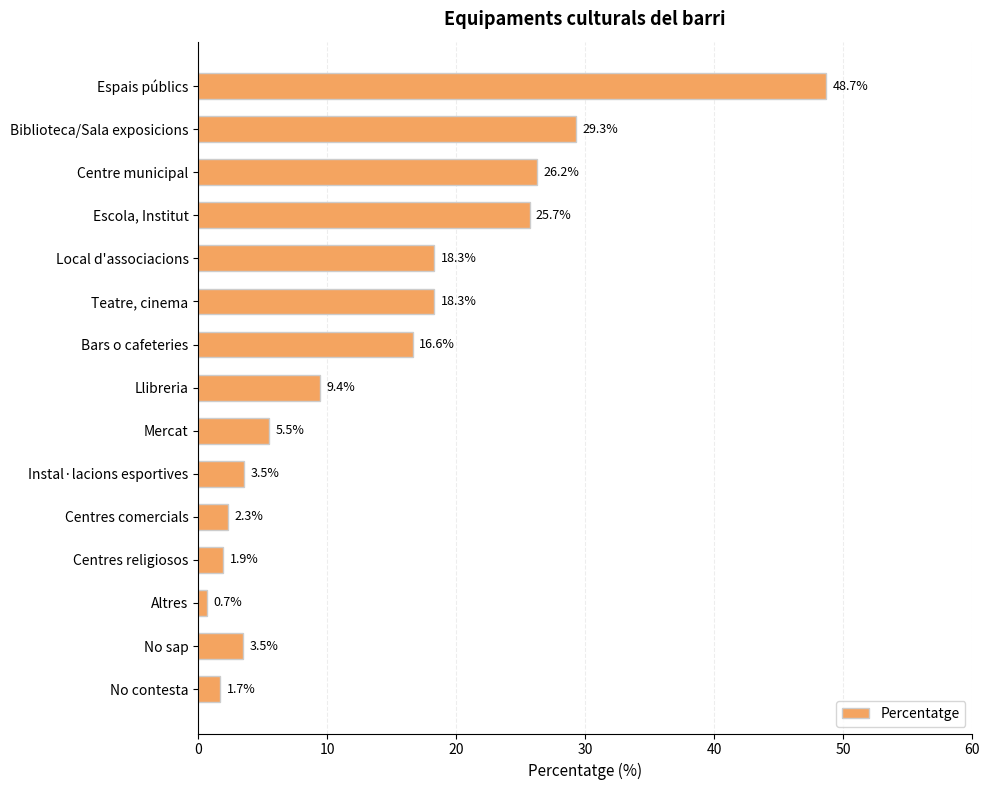

How many values are below 9?

7